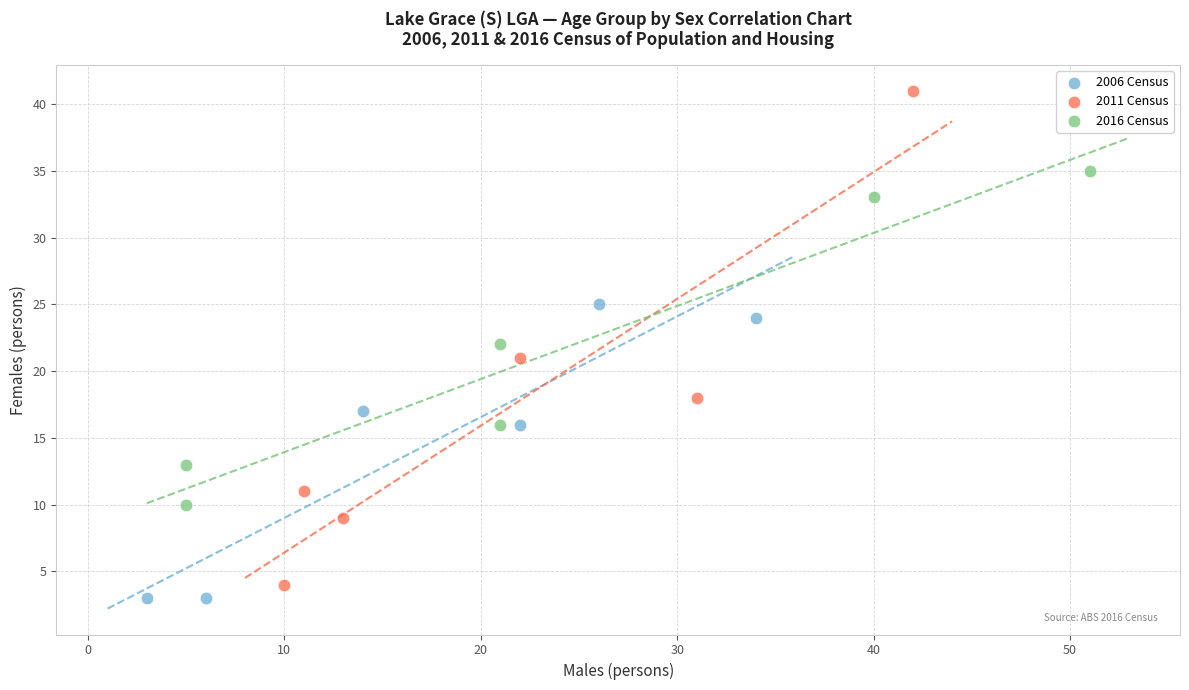

Which series has the widest spread of Y values?

2011 Census